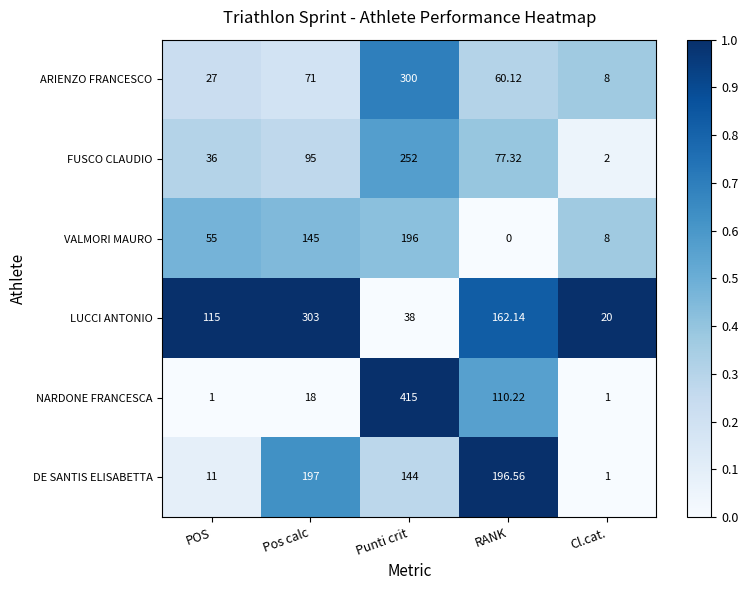

Rank the series at Pos calc from lowest to highest value.

NARDONE FRANCESCA, ARIENZO FRANCESCO, FUSCO CLAUDIO, VALMORI MAURO, DE SANTIS ELISABETTA, LUCCI ANTONIO